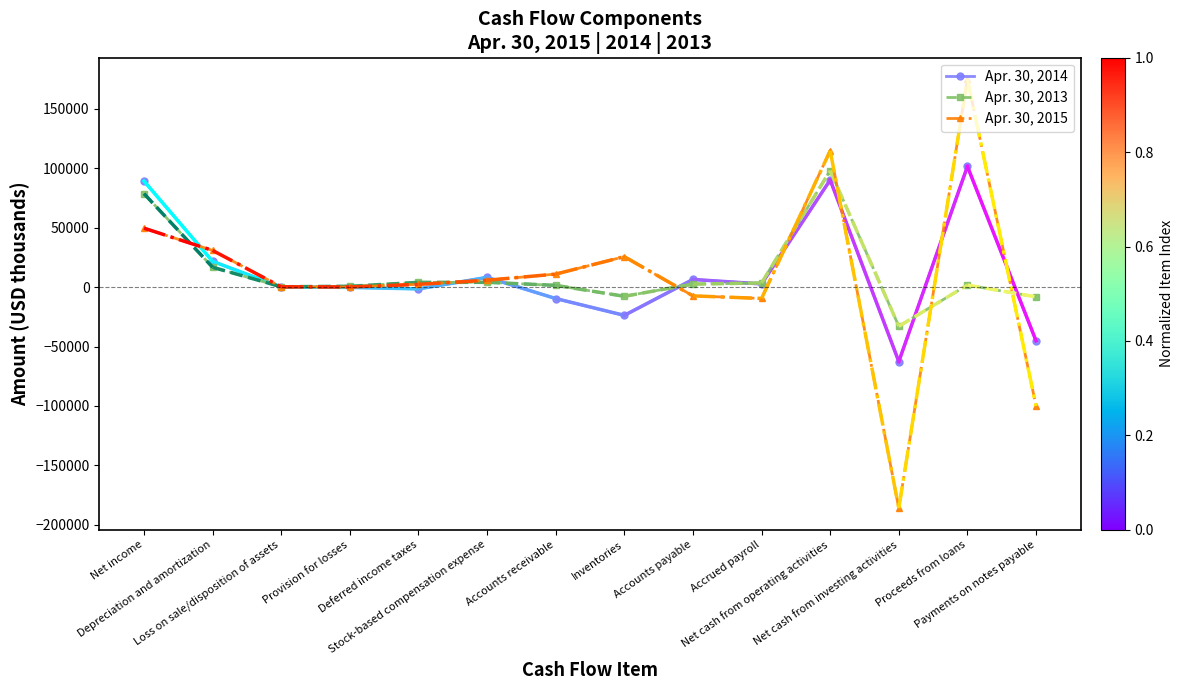

List the series in order of their overall mean, lowest first.

Apr. 30, 2015, Apr. 30, 2013, Apr. 30, 2014